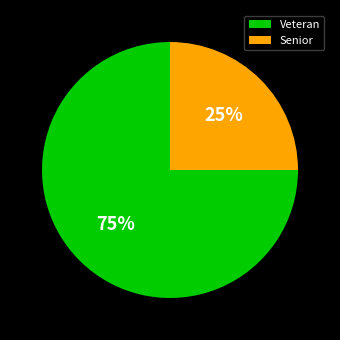

To the nearest percent, what is the average slice percentage?

50%